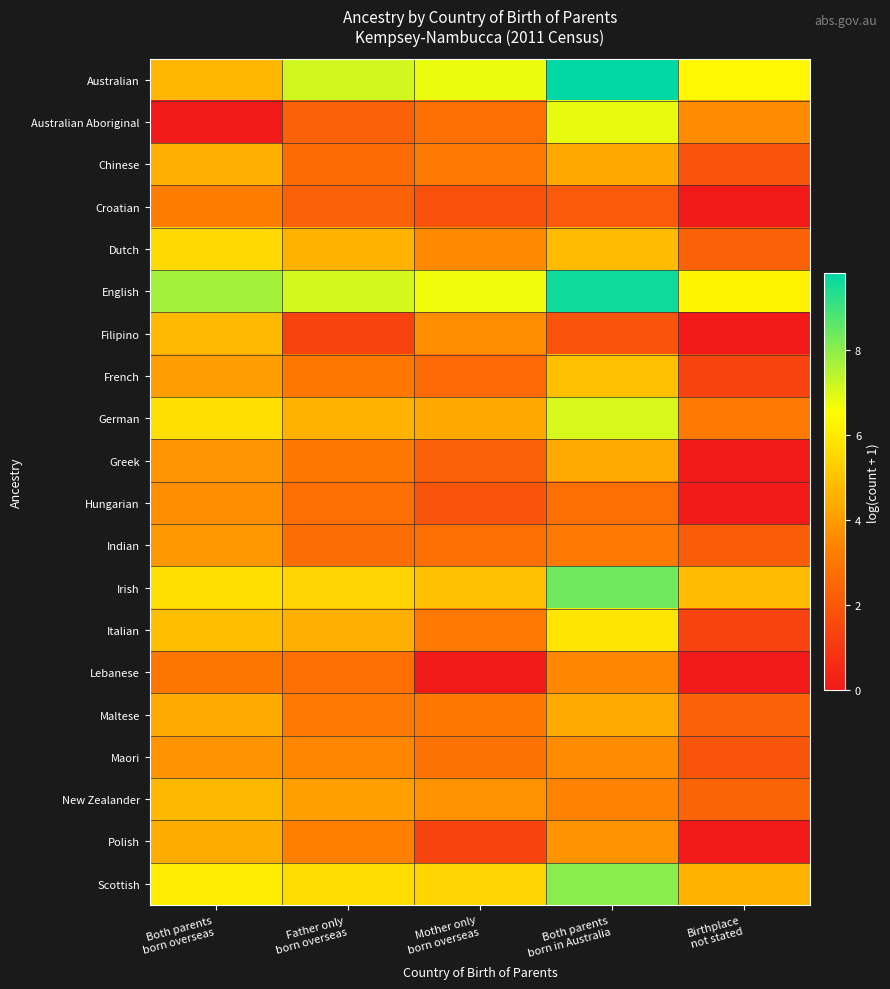

Which has a higher value, Both parents
born in Australia or Both parents
born overseas?

Both parents
born in Australia